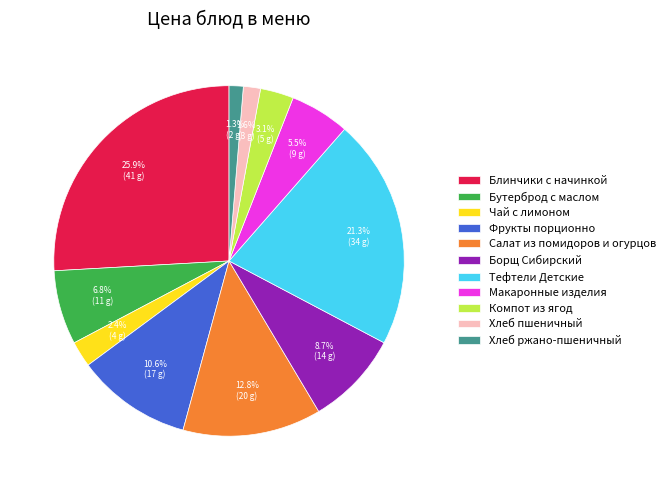

Is it true that Салат из помидоров и огурцов is 19% of the pie?

False